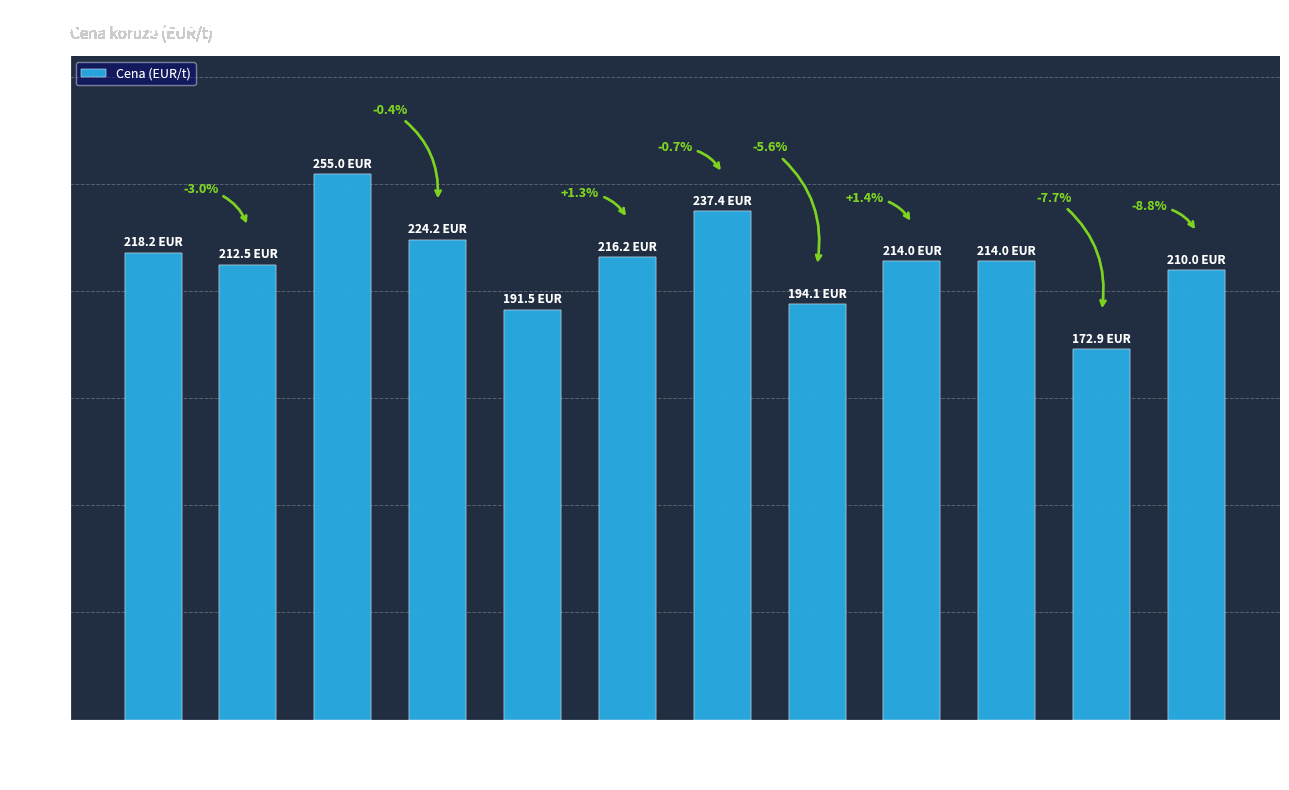

True or false: the data shows 108.5 at ŠPANIJA.

False